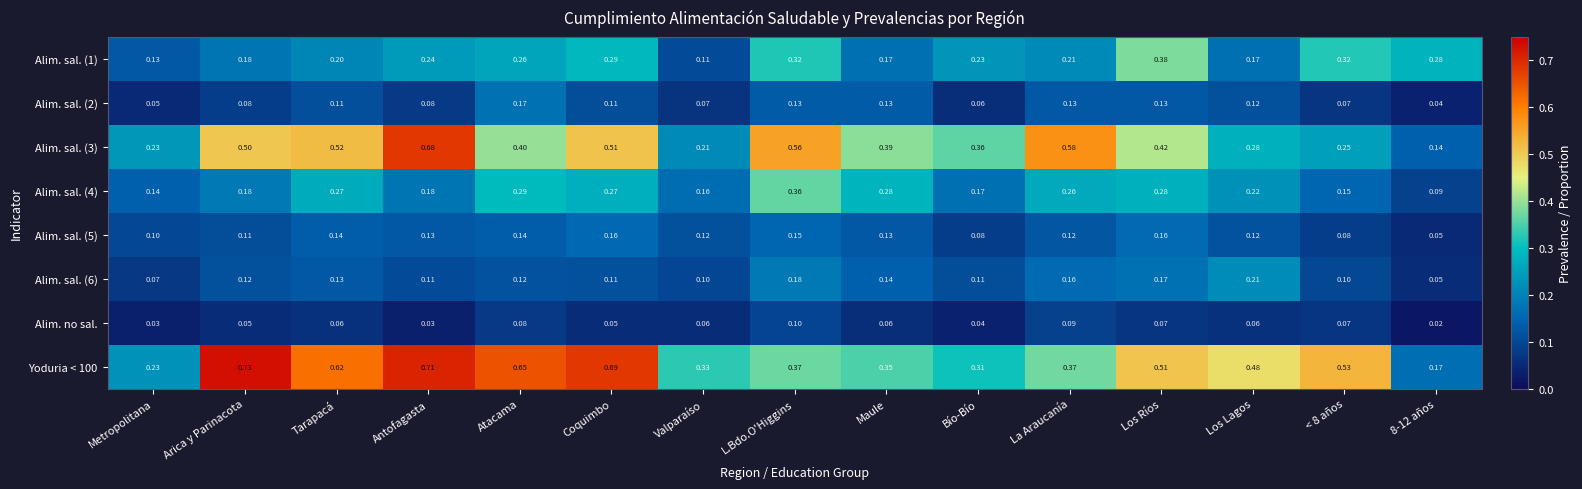

Where is Alim. sal. (1) nearest to the value 0?

Valparaíso